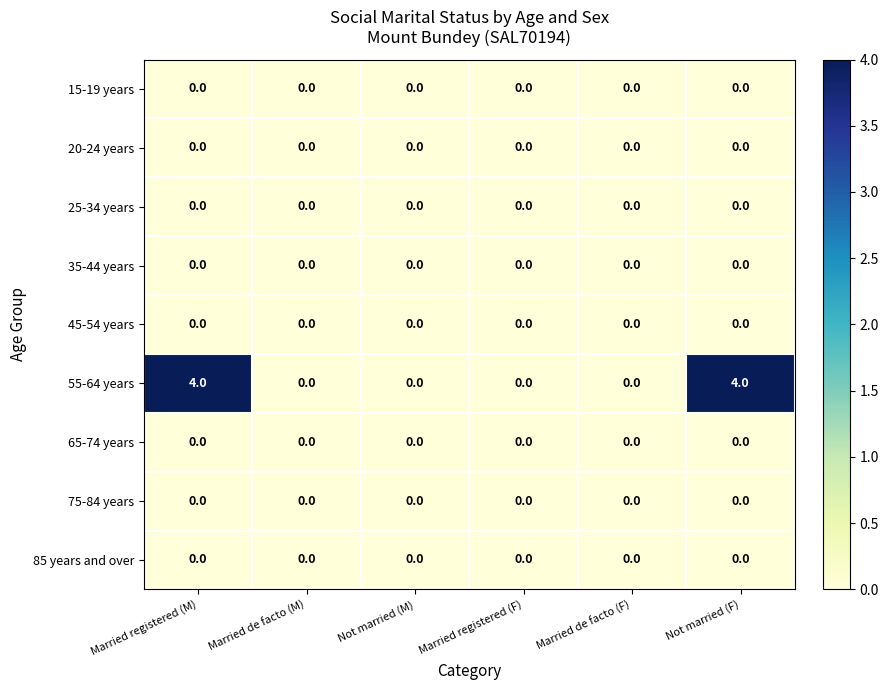

True or false: 25-34 years has a value of 0 at Married de facto (F).

True